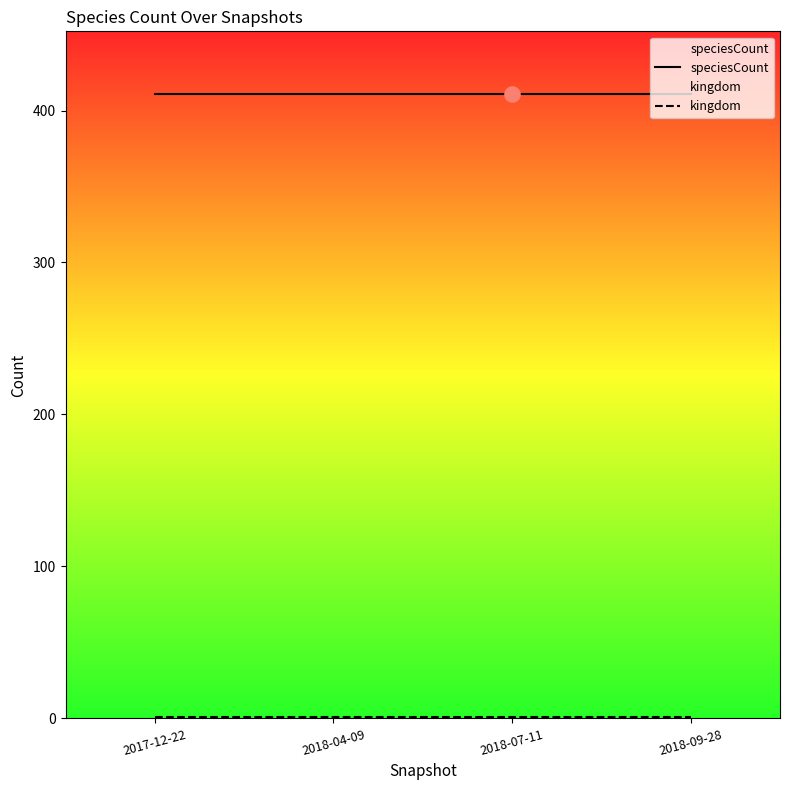

Which series reaches the minimum Y coordinate?

kingdom